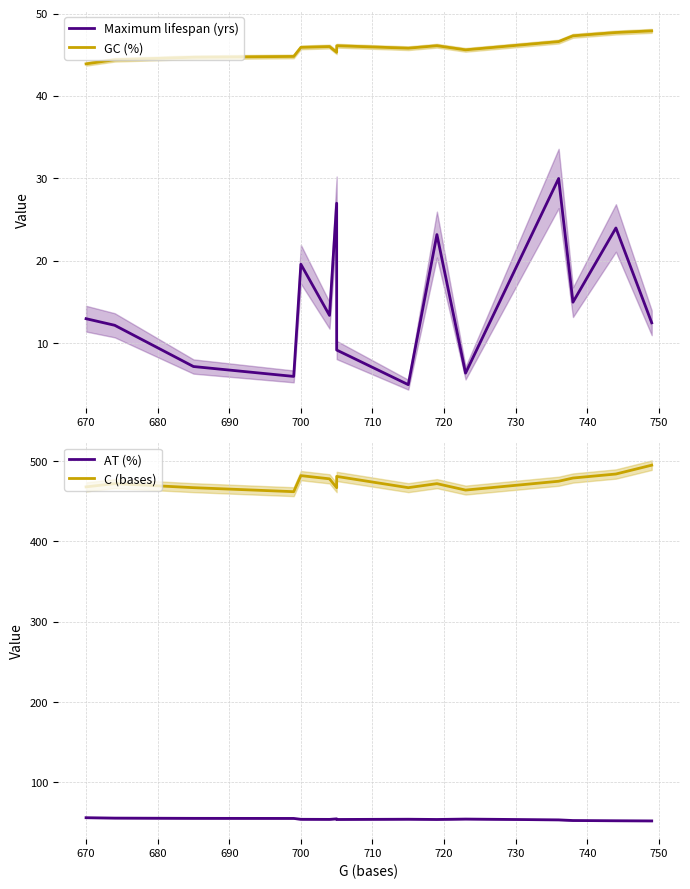

What value does the AT (%) series have at 690?

55.2